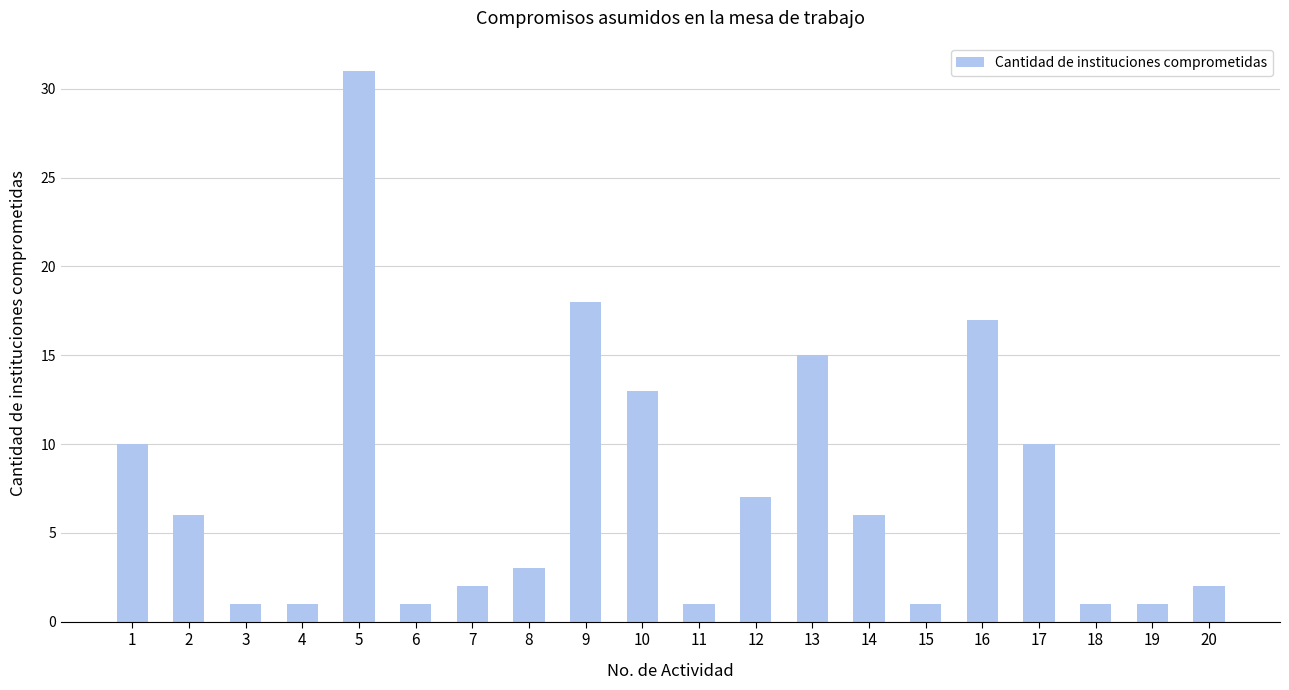

What is the change in value from 2 to 5?

+25